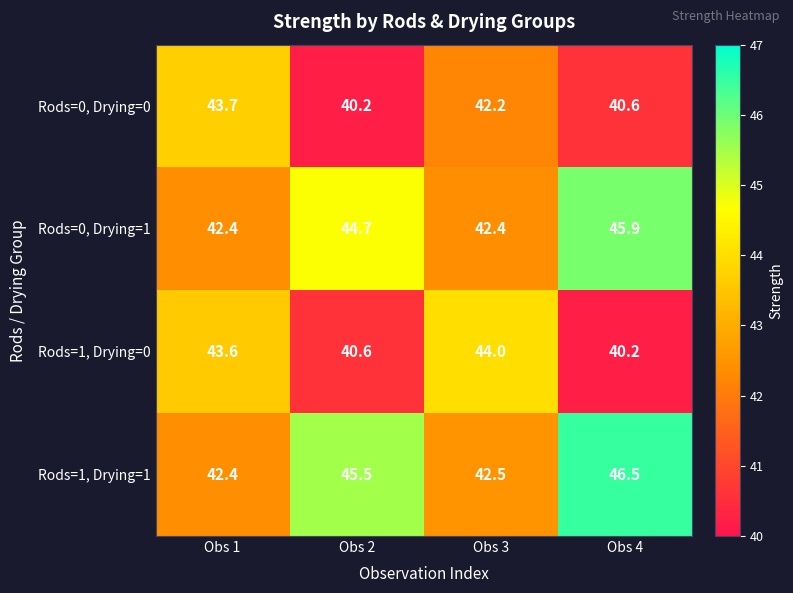

Reading left to right, extract all data points from this chart.

Rods=0, Drying=0: Obs 1=43.7	Obs 2=40.2	Obs 3=42.2	Obs 4=40.6
Rods=0, Drying=1: Obs 1=42.4	Obs 2=44.7	Obs 3=42.4	Obs 4=45.9
Rods=1, Drying=0: Obs 1=43.6	Obs 2=40.6	Obs 3=44.0	Obs 4=40.2
Rods=1, Drying=1: Obs 1=42.4	Obs 2=45.5	Obs 3=42.5	Obs 4=46.5